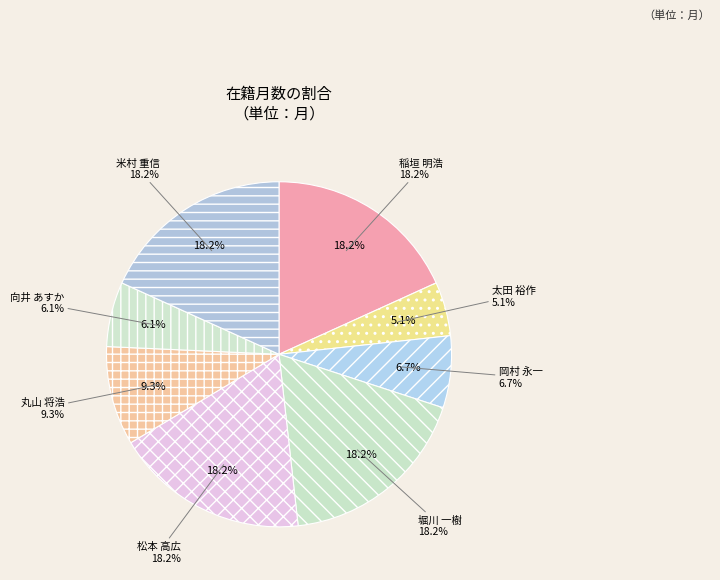

Rank the categories by value from highest to lowest.

稲垣 明浩, 堀川 一樹, 松本 高広, 米村 重信, 丸山 将浩, 岡村 永一, 向井 あすか, 太田 裕作